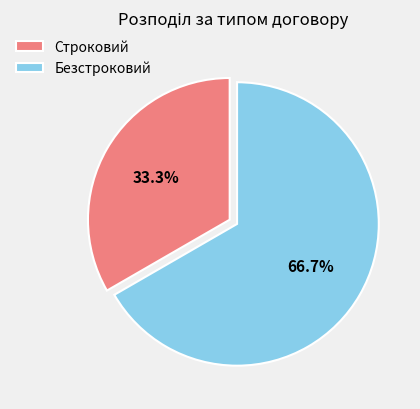

Is there any slice that represents more than half of the pie?

Yes